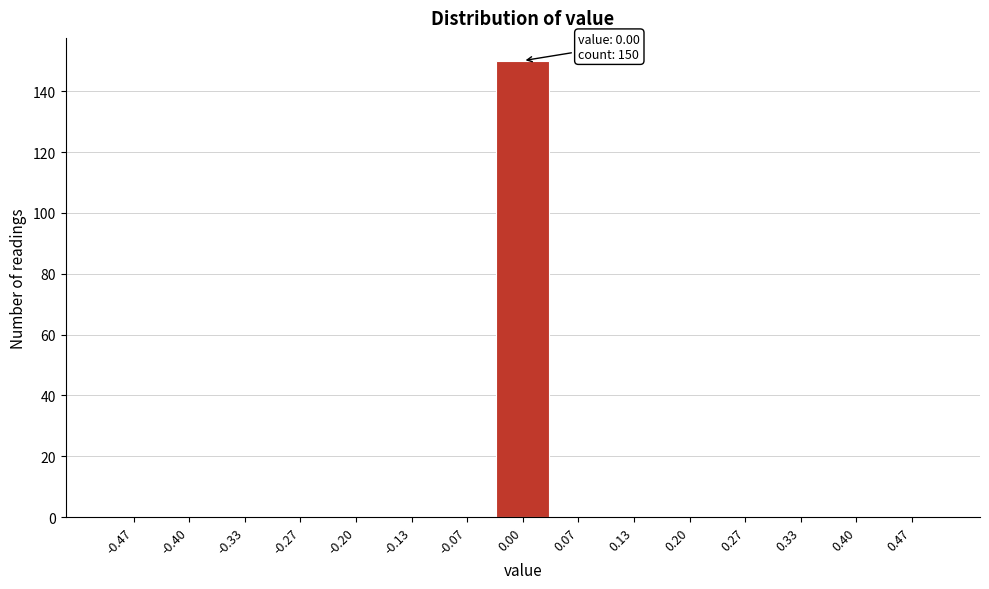

Which range on the x-axis has the tallest bar?

-0.03 to 0.03